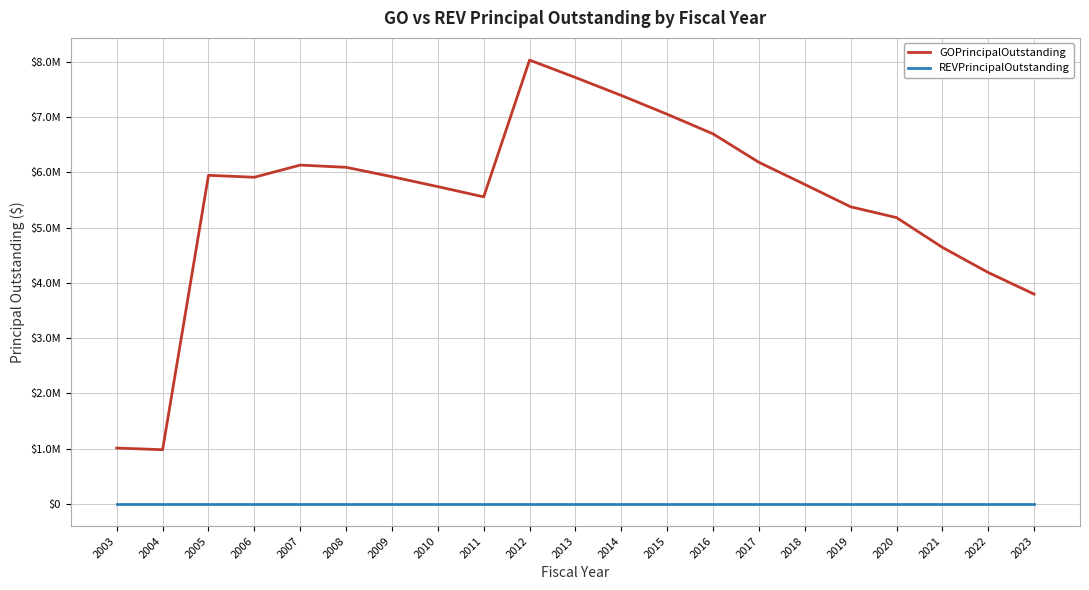

What is the difference between the second highest and minimum values in the GOPrincipalOutstanding series?

6735000